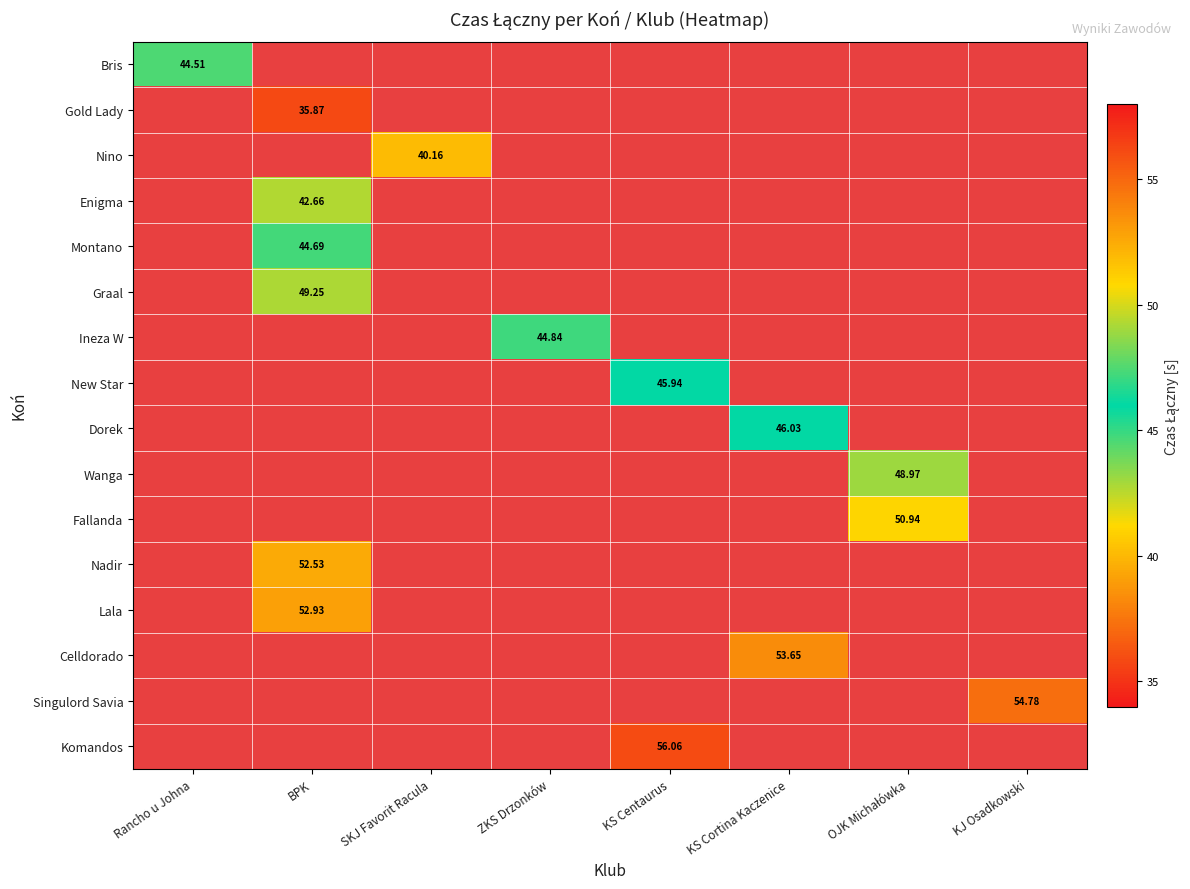

What is the maximum value shown in the chart?

56.1